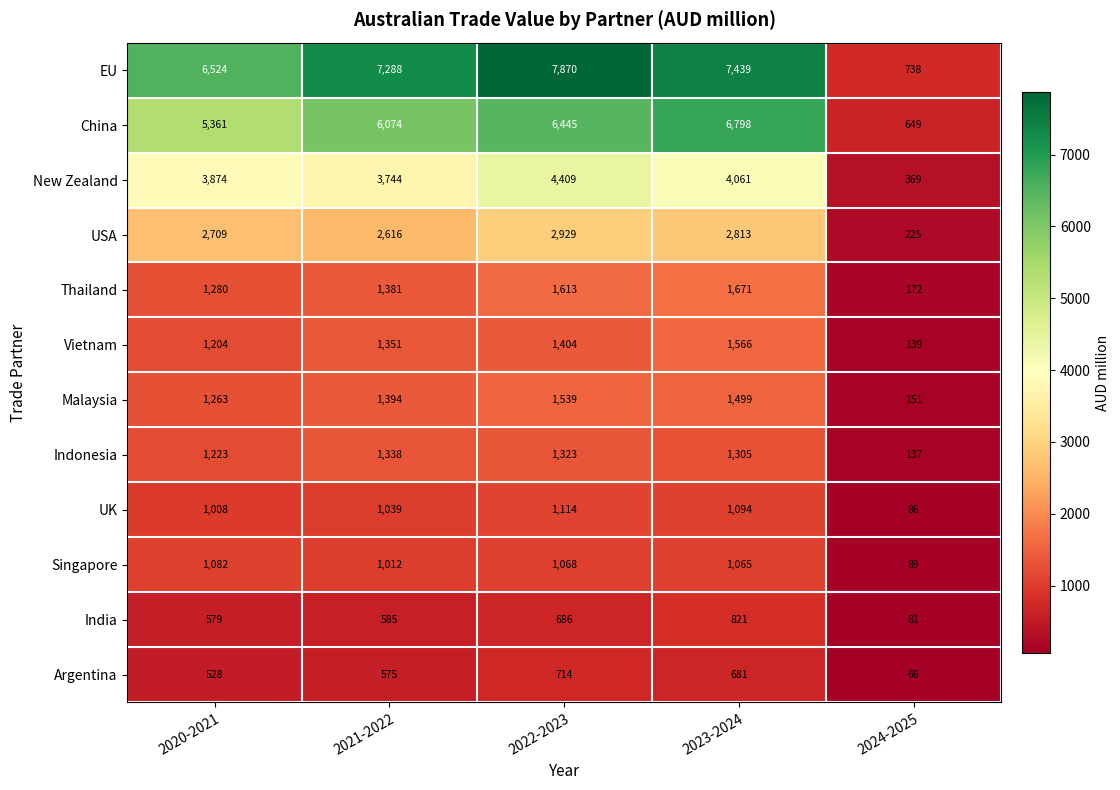

At which category is the sum across all series the highest?

2022-2023